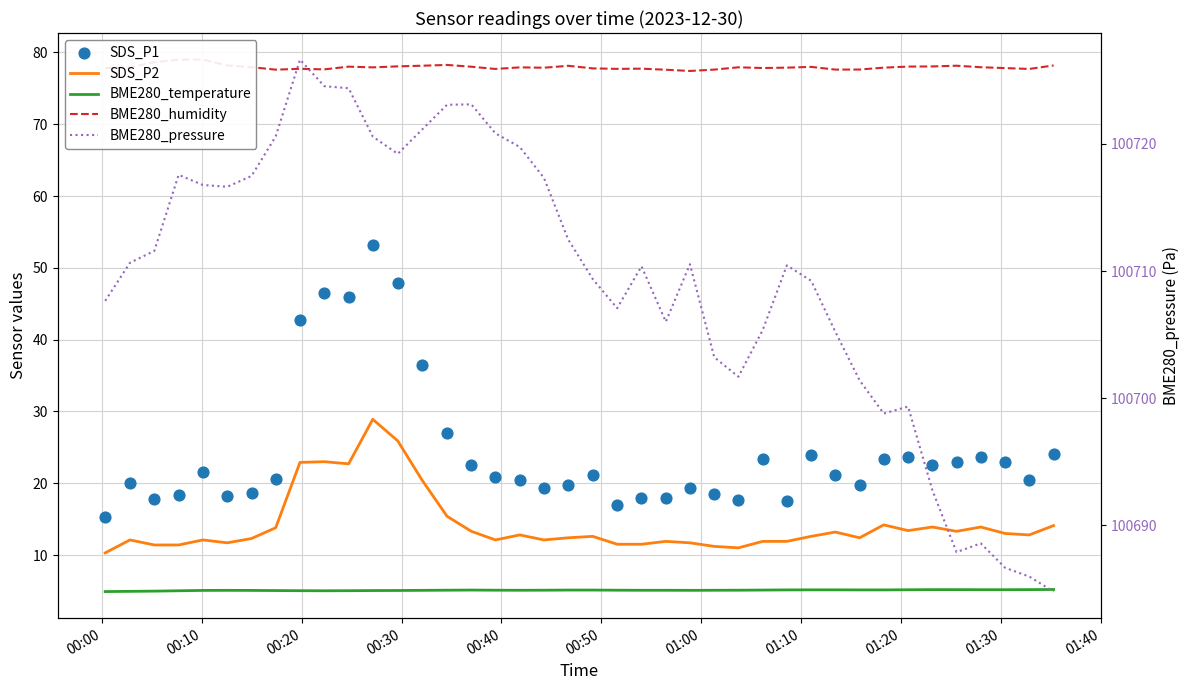

Which series has the largest total across all categories?

BME280_pressure